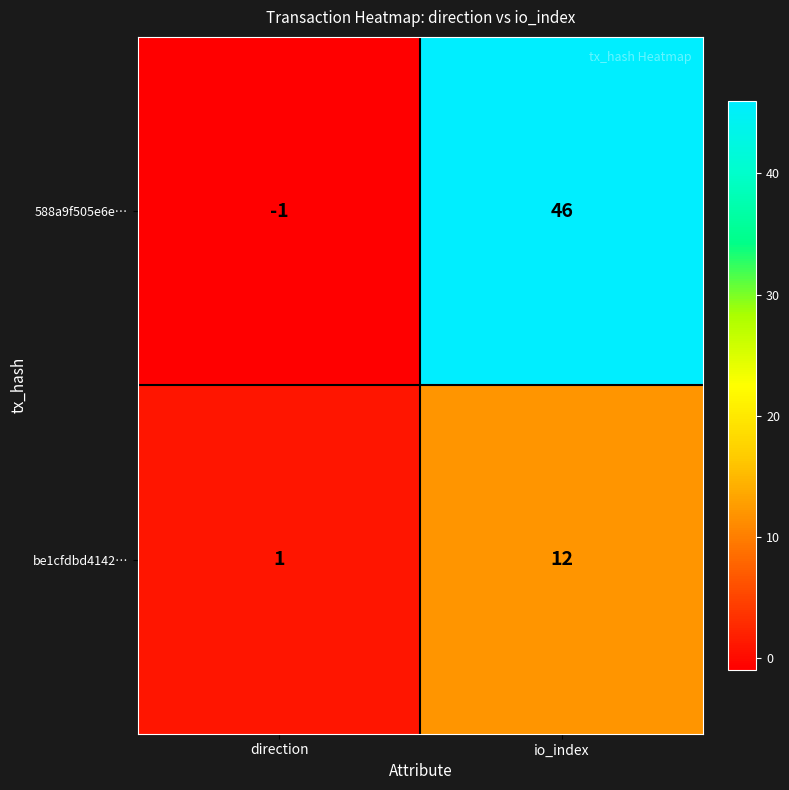

At which category is the sum across all series the highest?

io_index